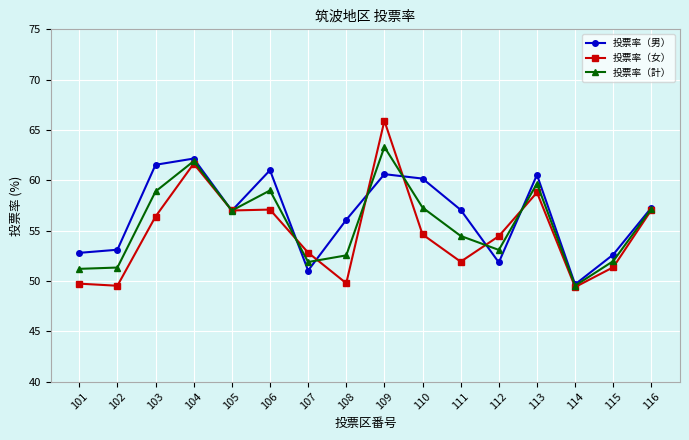

How many interior local peaks does the 投票率（男） series have?

4